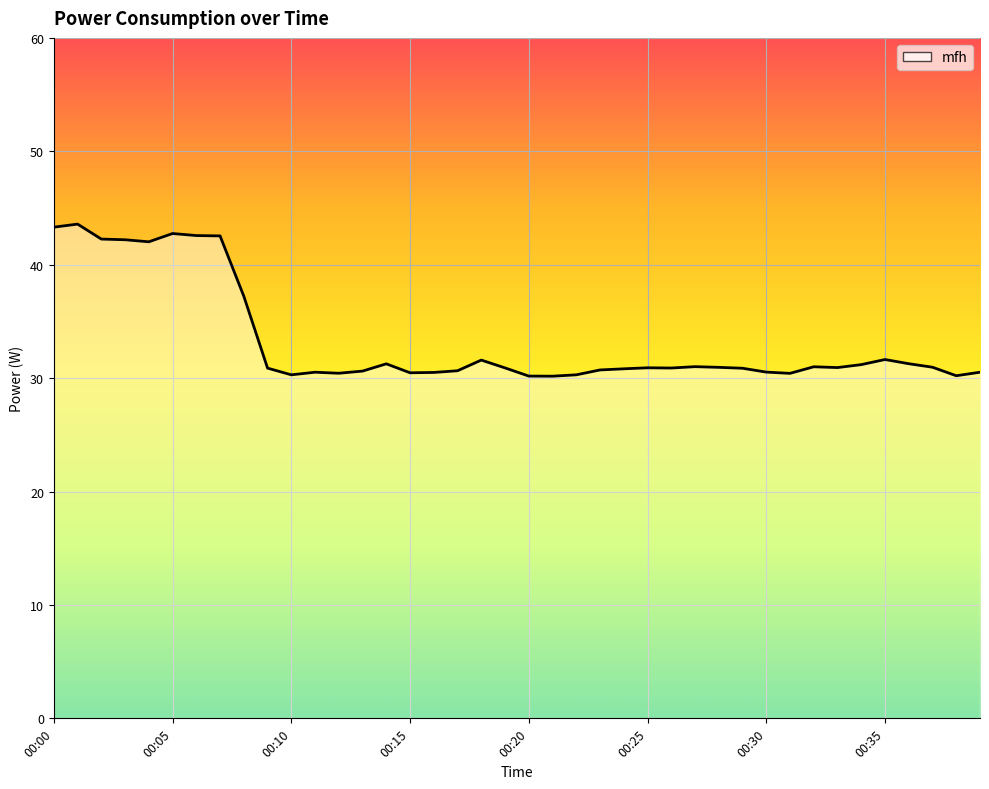

What is the smallest value displayed?

30.2